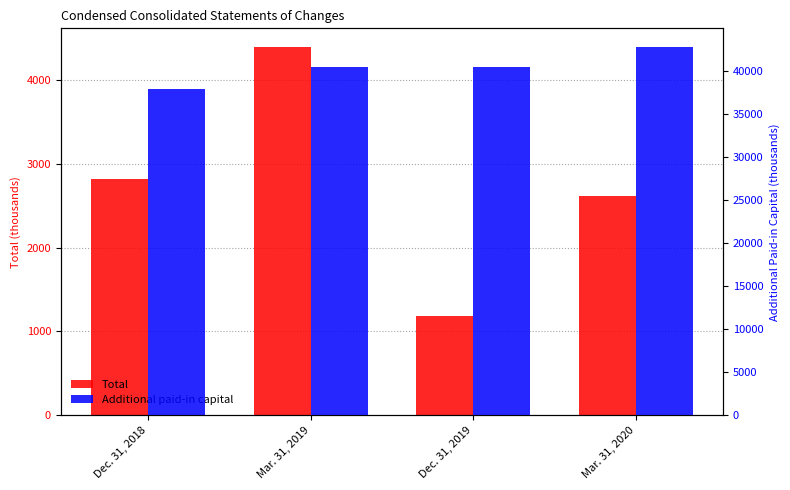

At which category is the sum across all series the highest?

Mar. 31, 2020